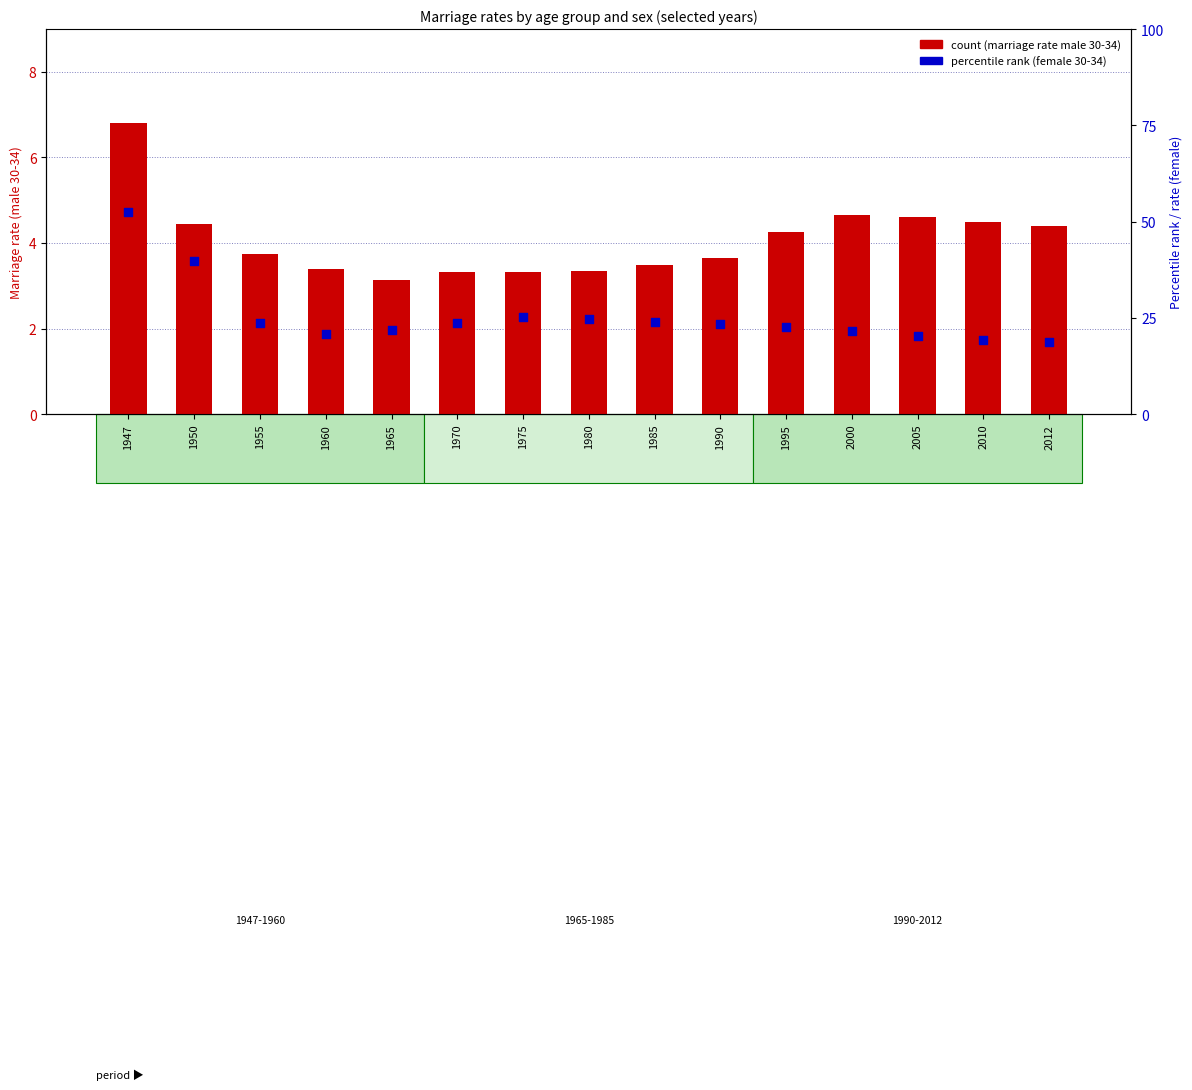

At how many categories does at least one series exceed 27?

2